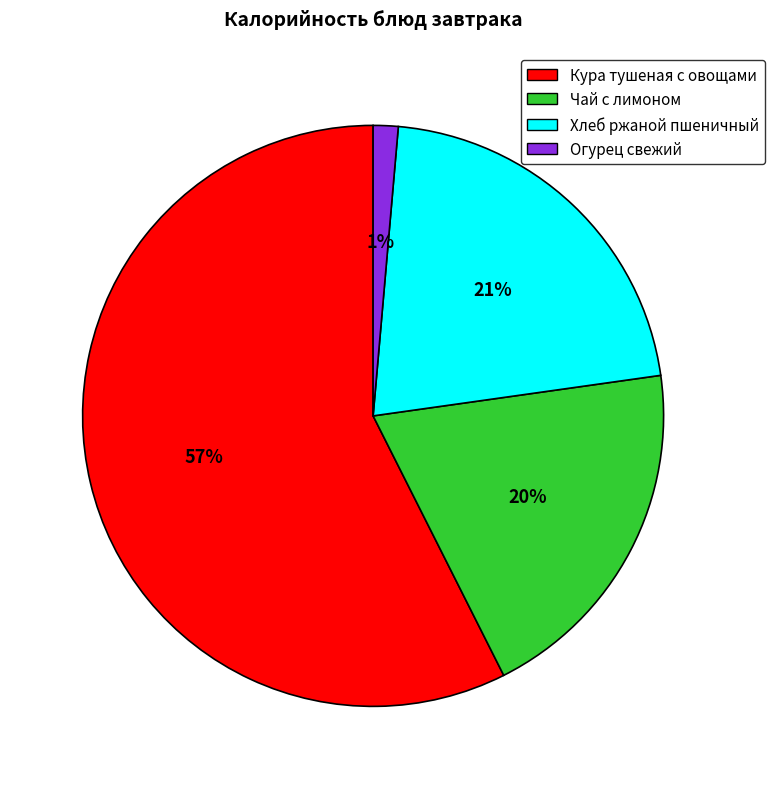

Which slice is the largest?

Кура тушеная с овощами